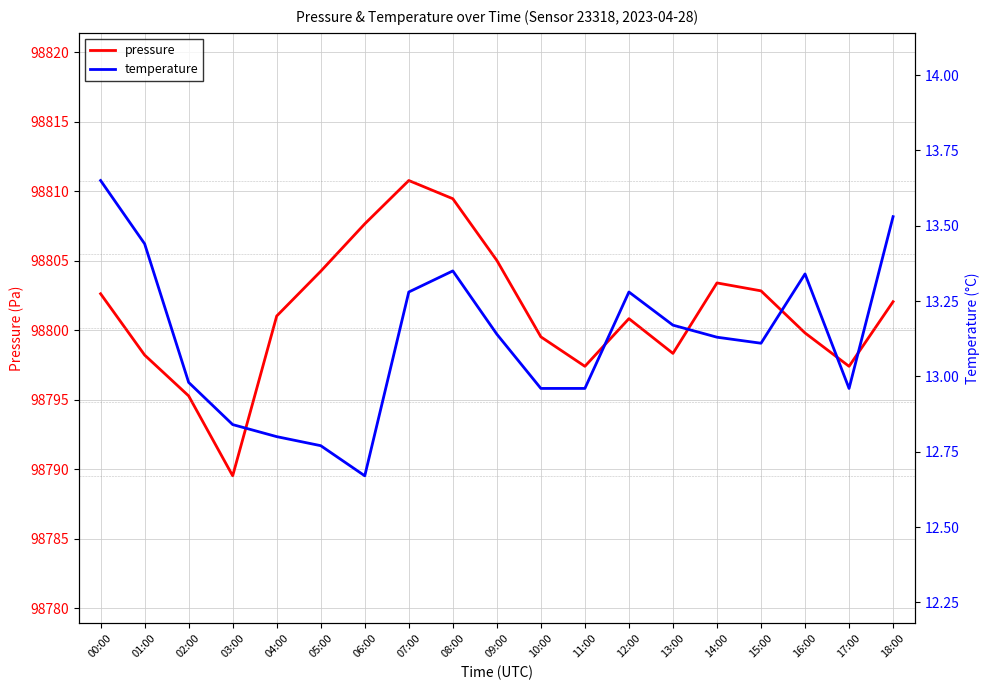

What is the difference between the pressure values at 18:00 and 14:00?

1.4